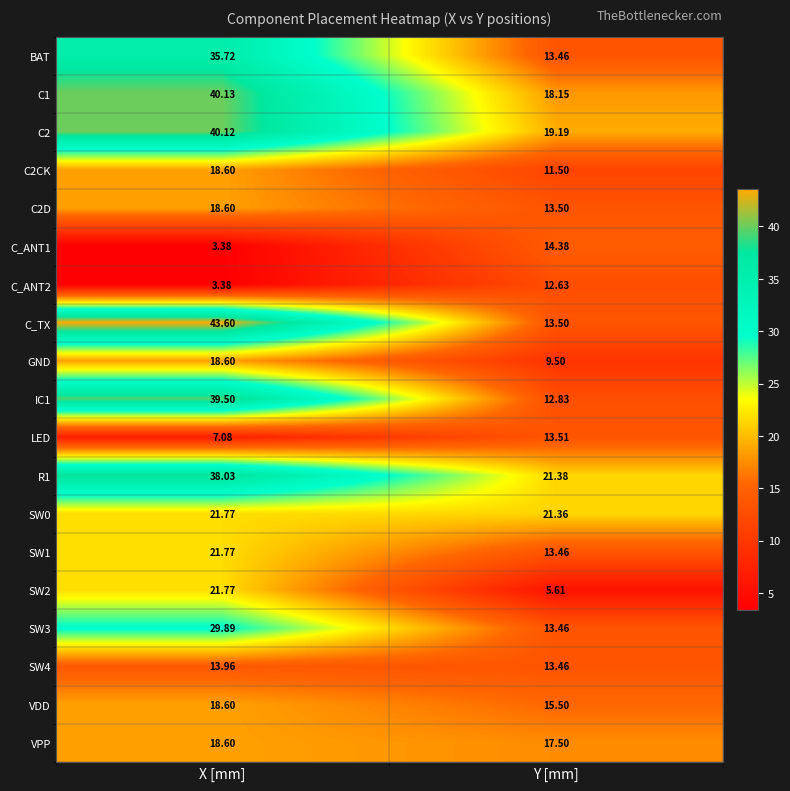

Which series changed the most between X [mm] and Y [mm]?

C_TX